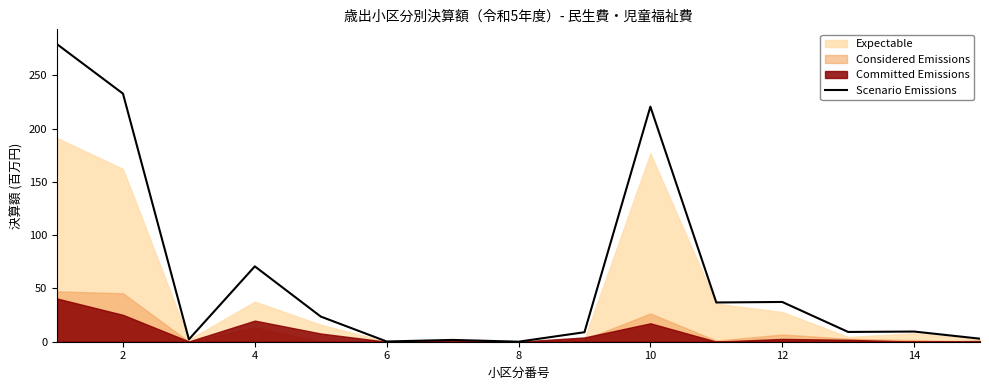

How many interior local peaks (higher than both neighbors) does the data have?

5